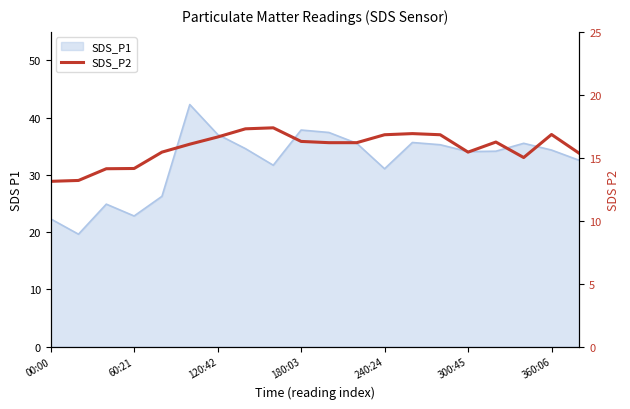

How many lines are shown in the chart?

1